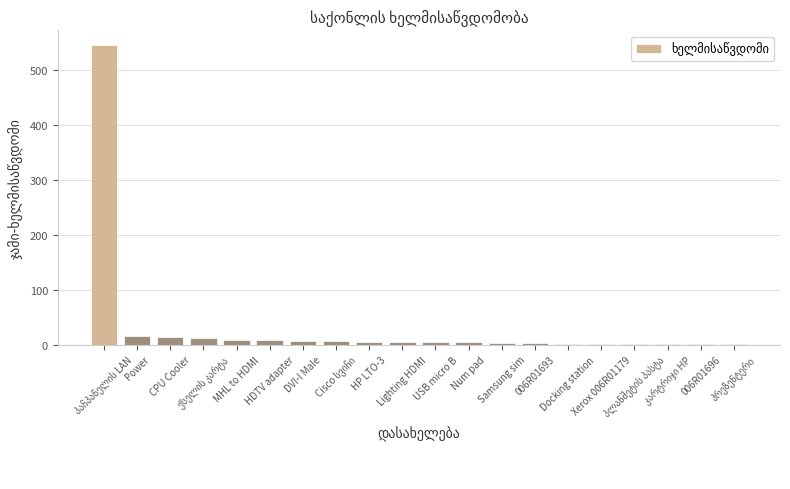

What is the average value?

32